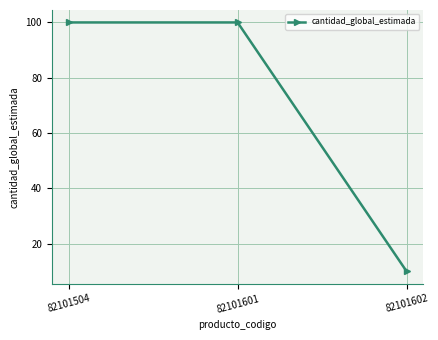

Reading left to right, extract all data points from this chart.

82101504=100	82101601=100	82101602=10